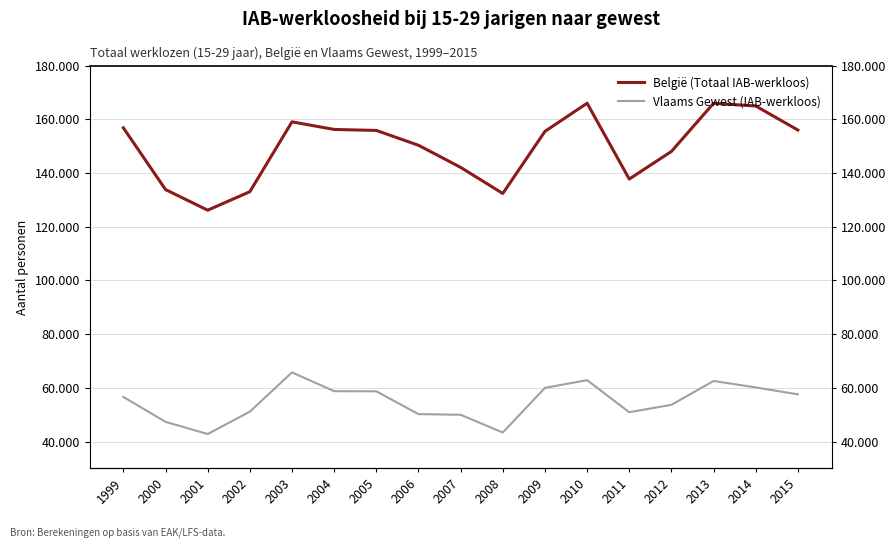

Which series has the largest range (max minus min)?

België (Totaal IAB-werkloos)